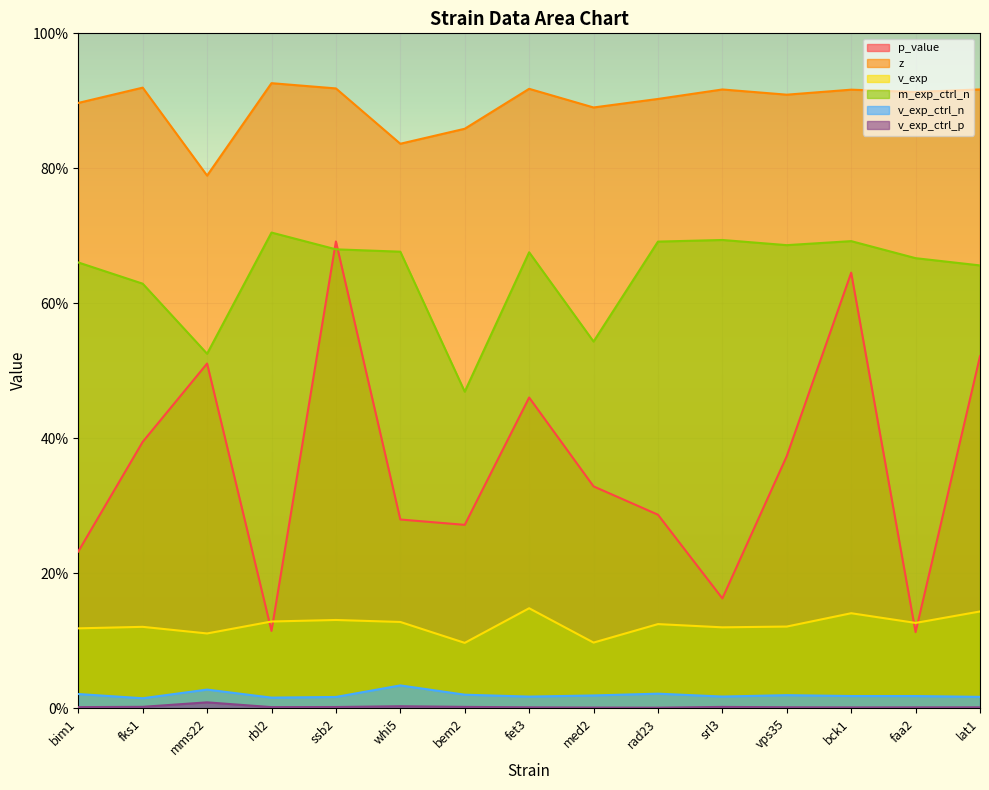

Rank the series by their maximum value, from lowest to highest.

v_exp_ctrl_p, v_exp_ctrl_n, v_exp, p_value, m_exp_ctrl_n, z